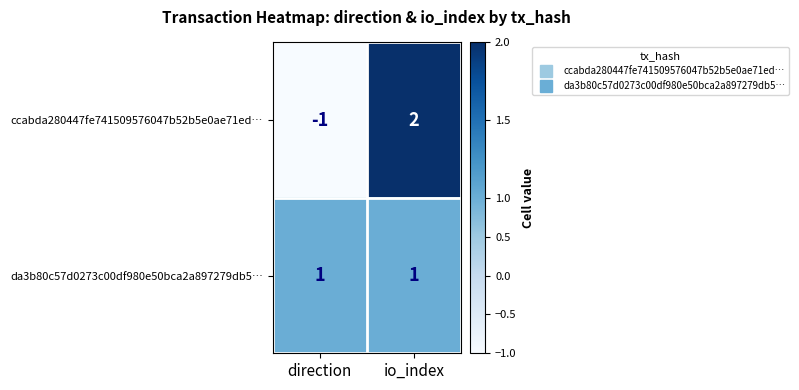

Between direction and io_index, which series saw the biggest shift?

ccabda280447fe741509576047b52b5e0ae71ed…